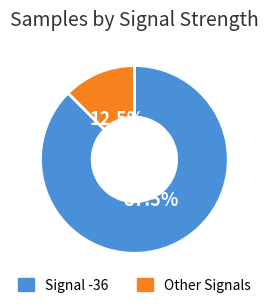

To the nearest percent, what is the average slice percentage?

50%